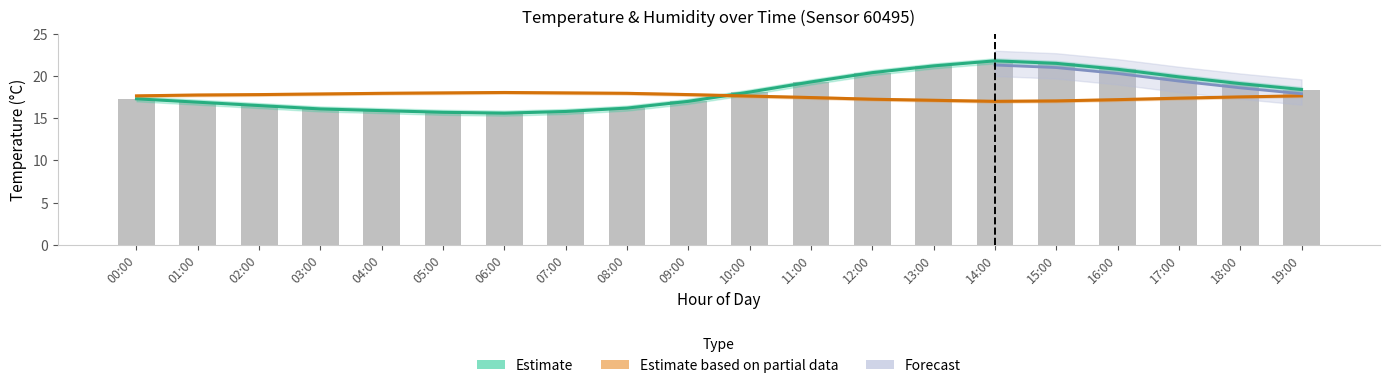

Is the value of temp_lower at 15:00 greater than the value of temp_upper at 06:00?

Yes